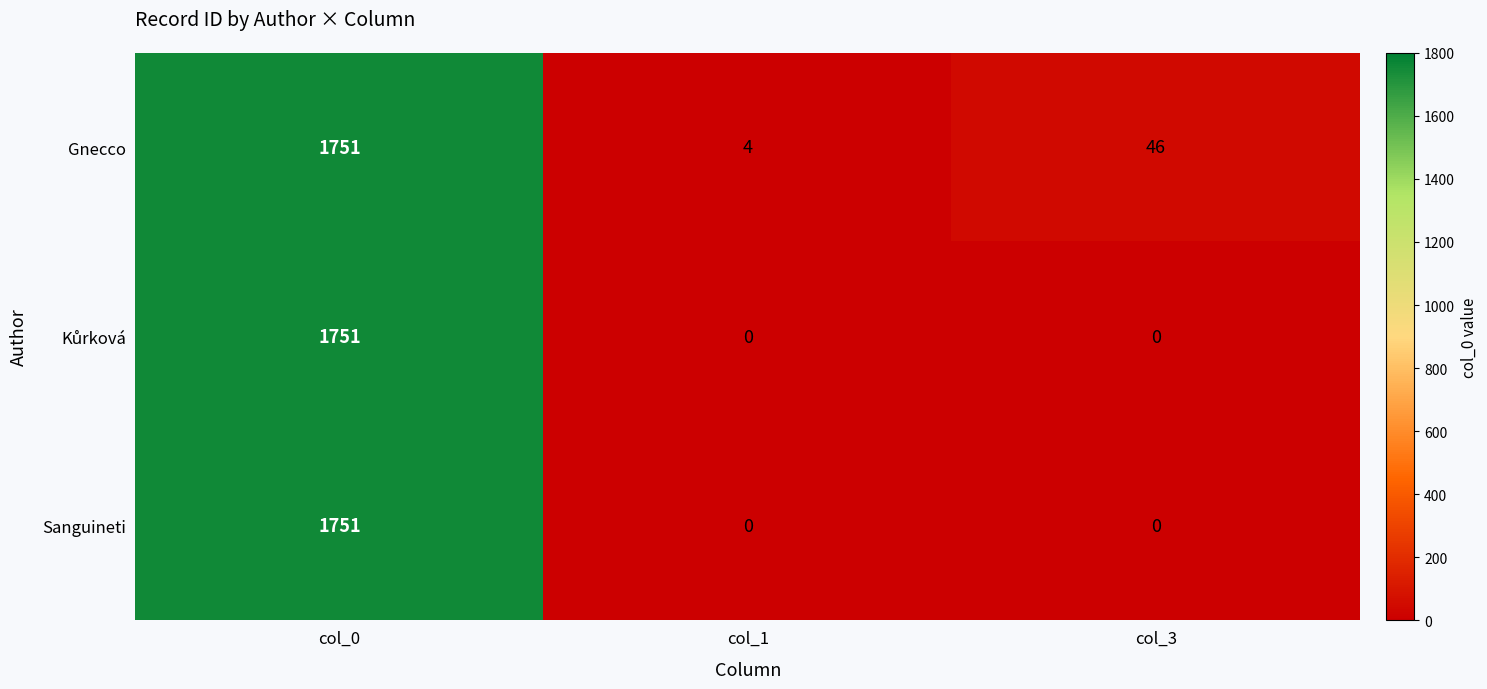

At which category is the sum across all series the highest?

col_0